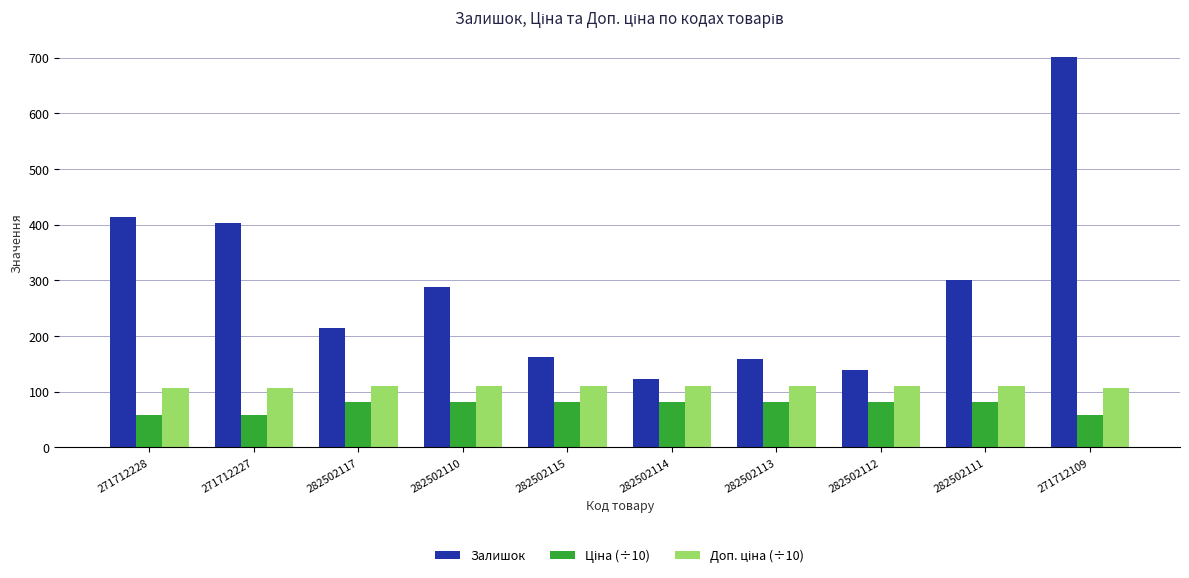

At which category is the sum across all series the highest?

271712109